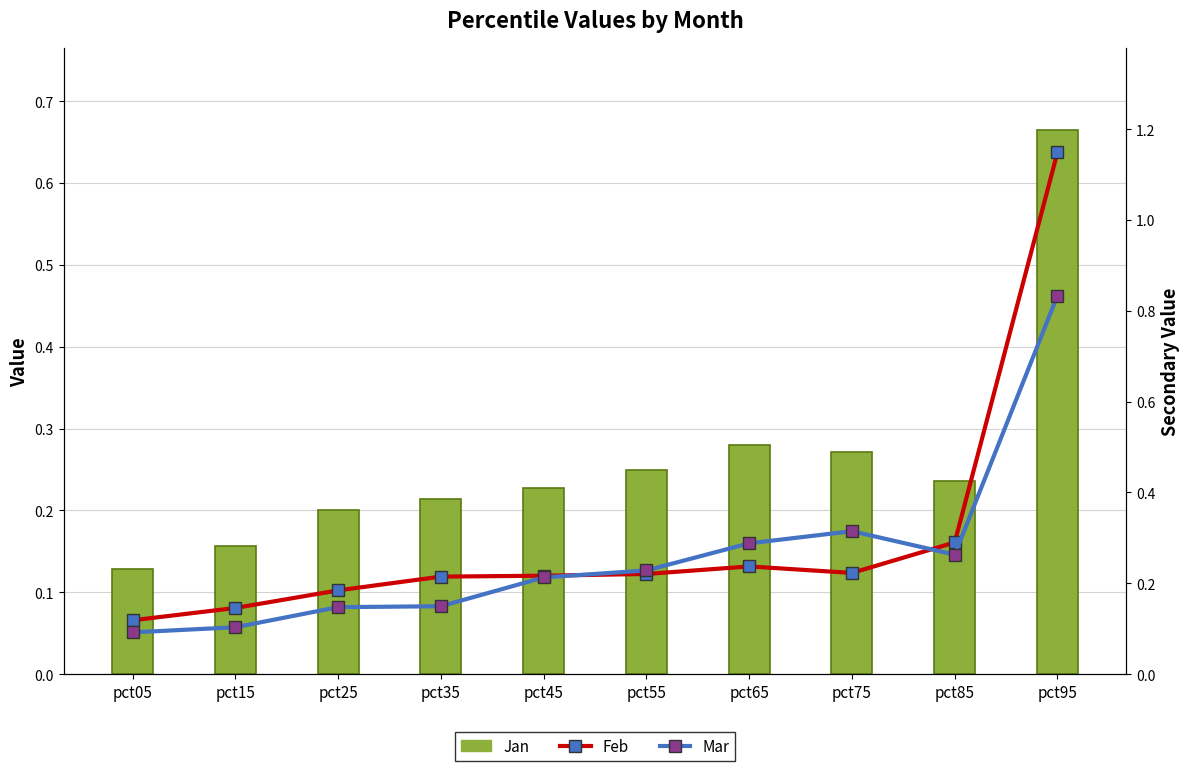

Is it true that Mar equals 0.1 at pct25?

True